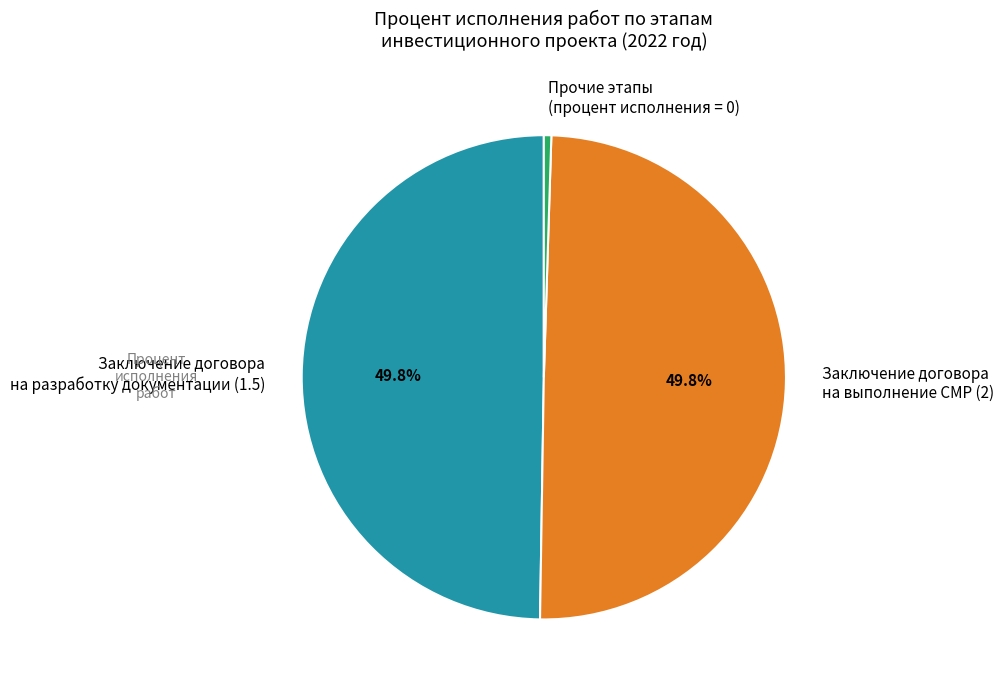

What percentage is NOT represented by Заключение договора на разработку документации (1.5)?

50.2%